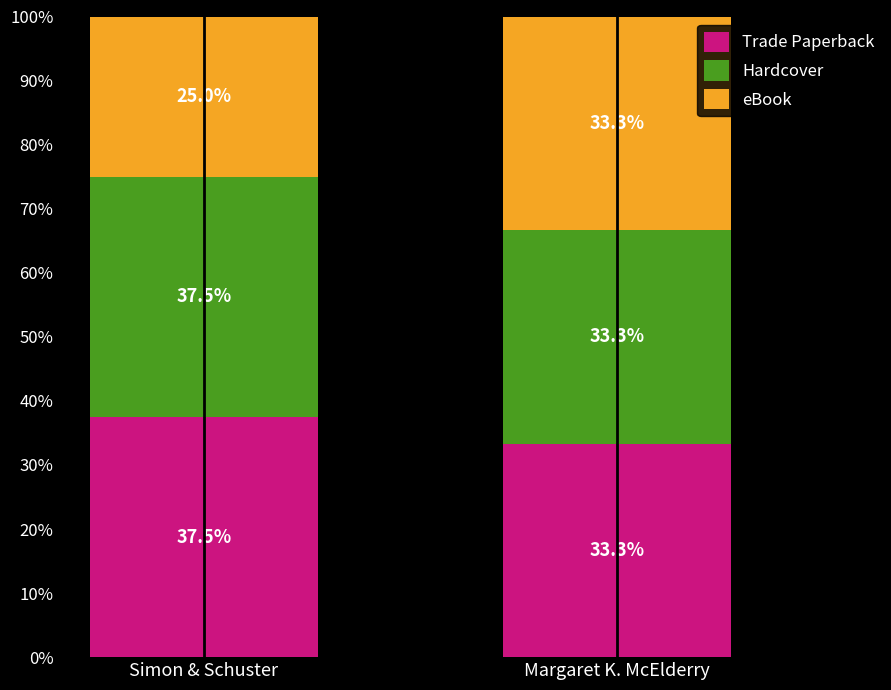

What is the total value across all series at Simon & Schuster?

100.0